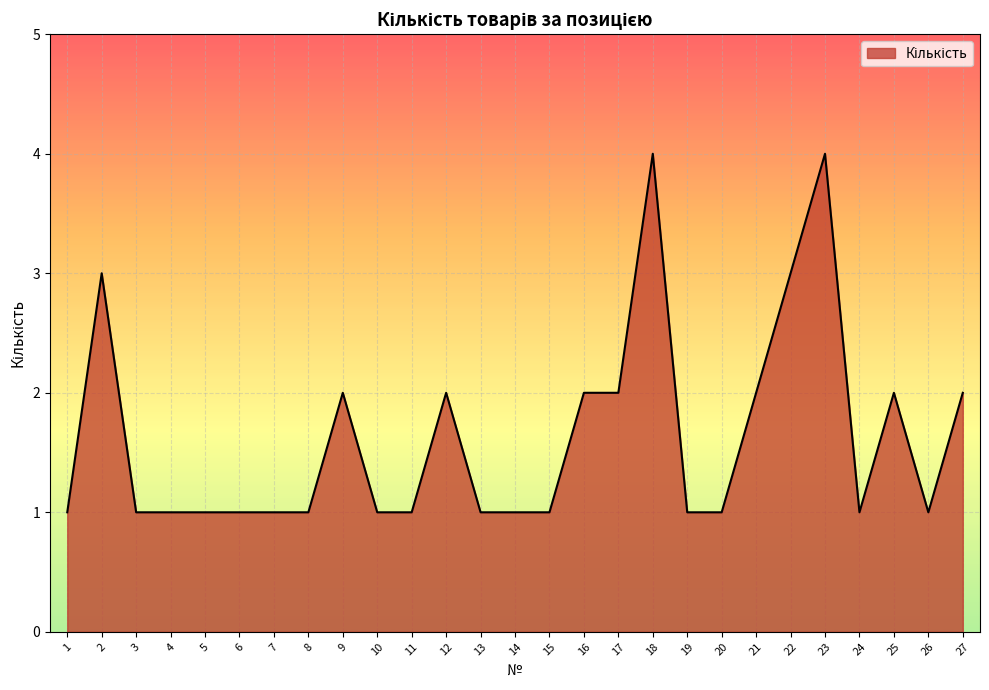

What is the change in value from 18 to 19?

-3